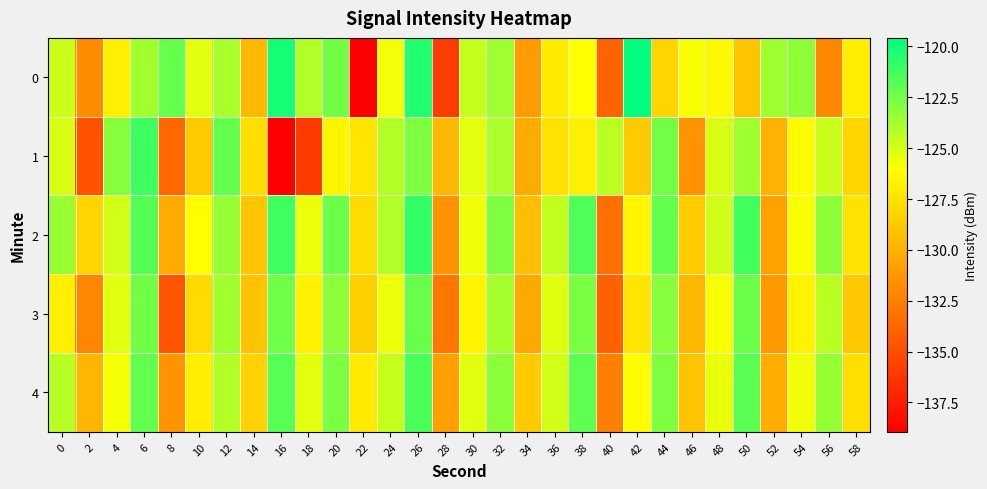

Rank the series at 58 from lowest to highest value.

3, 1, 4, 2, 0